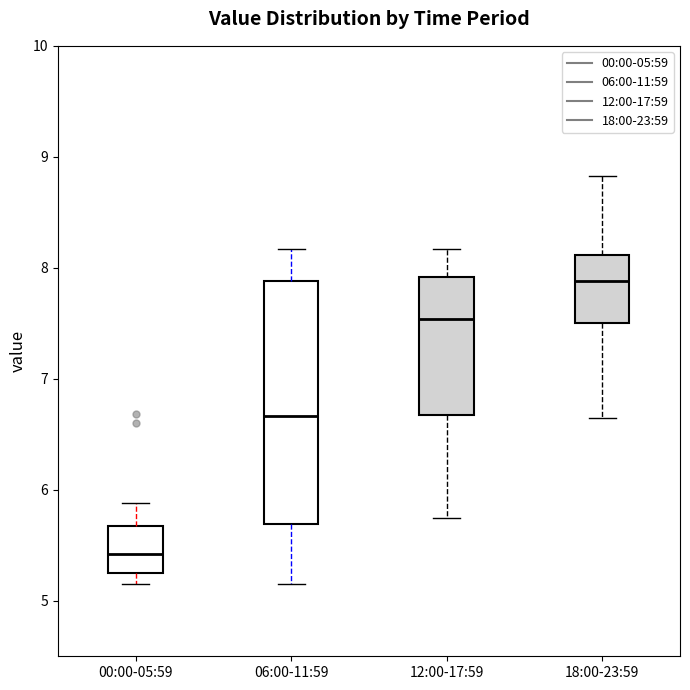

Where is the upper edge of the box for 12:00-17:59 on the y-axis? The values are not printed on the chart, so give them approximately, as read against the axis.

7.9